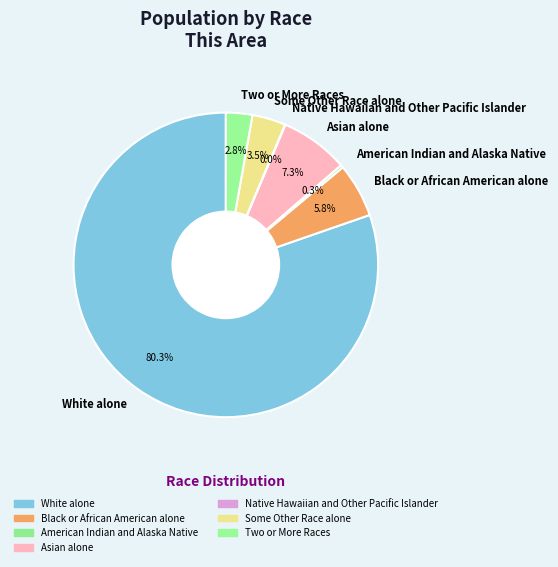

The Asian alone slice represents 7% of the pie. True or false?

True